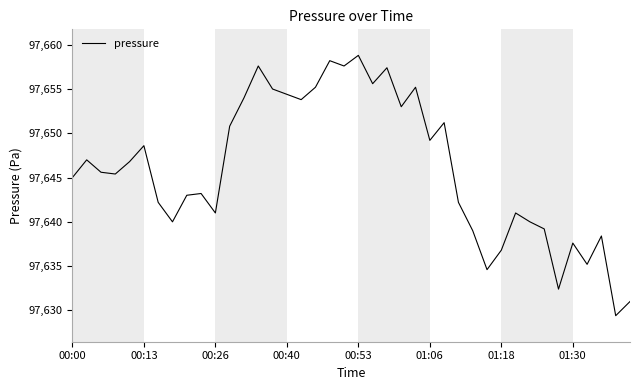

What is the minimum value shown in the chart?

97629.4